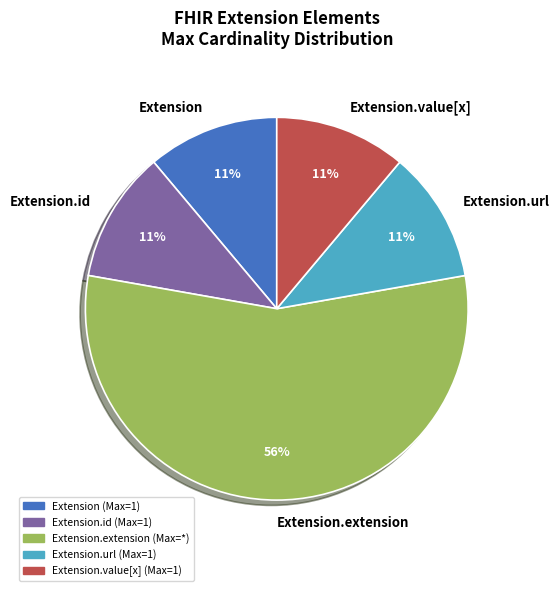

Does any single category account for the majority?

Yes